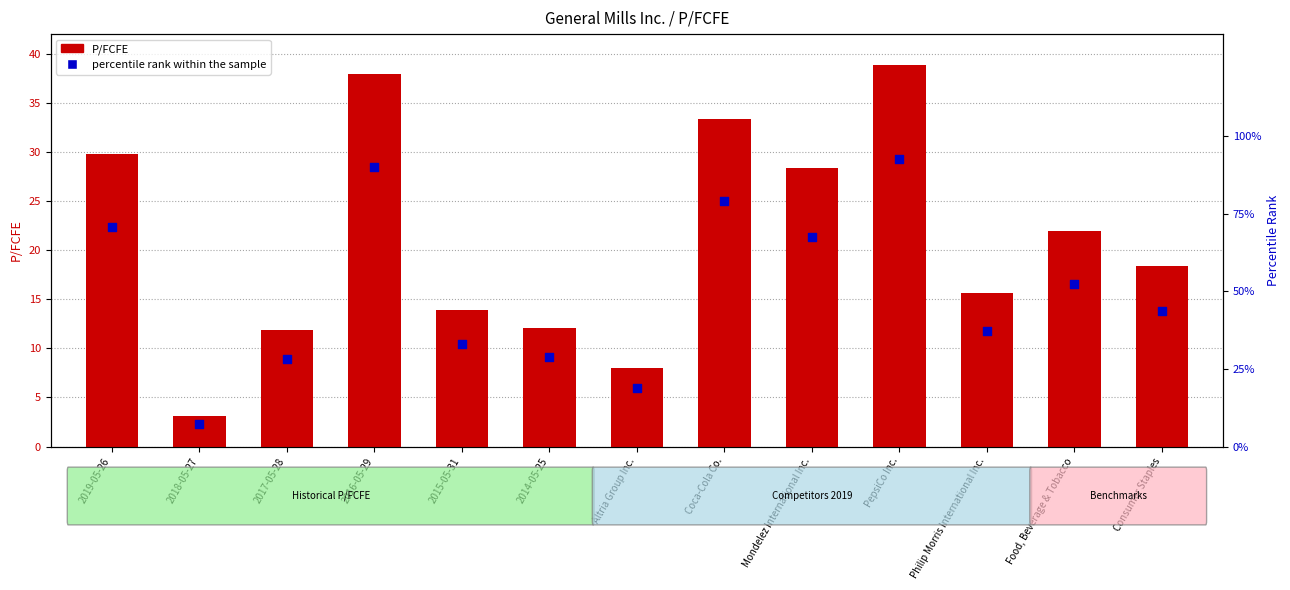

Which series contains the lowest Y value?

P/FCFE